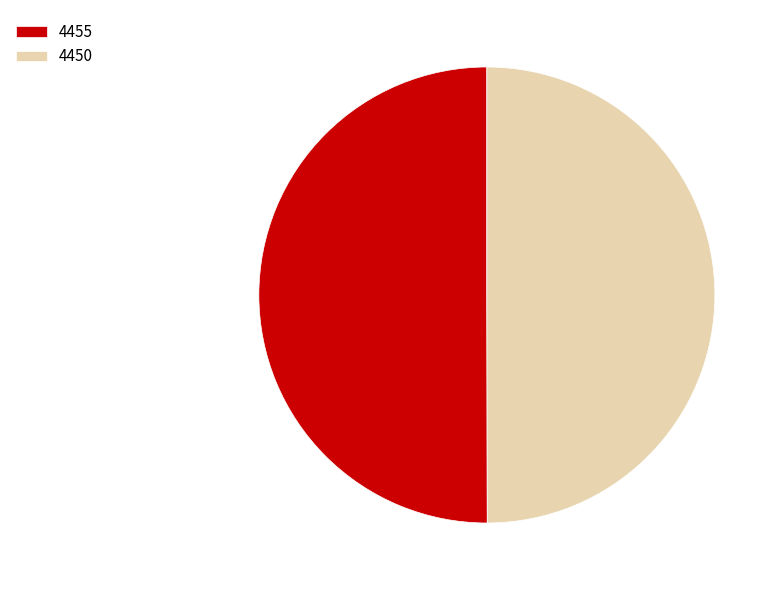

True or false: 4450 accounts for 36% of the total.

False